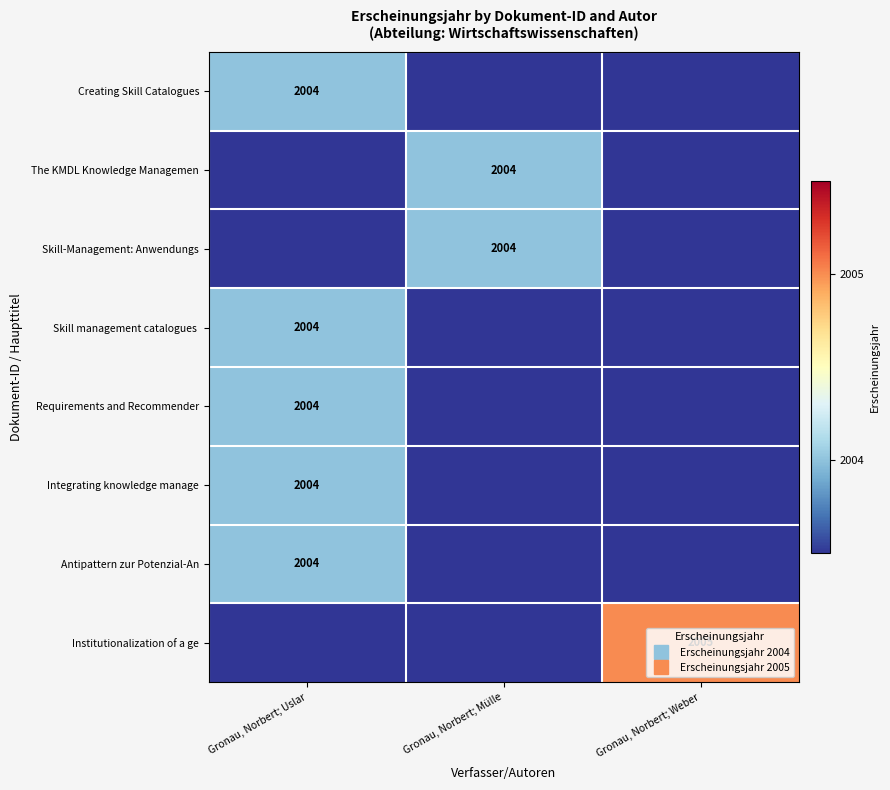

How many series are shown in this chart?

8